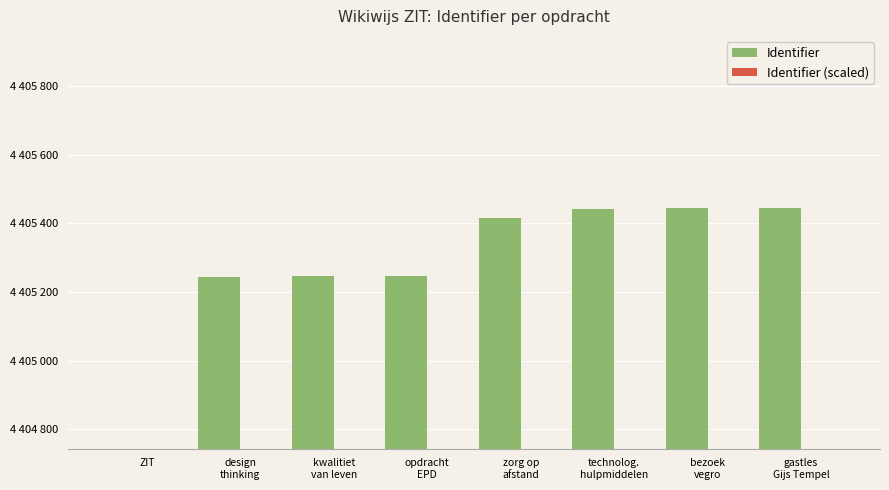

What is the sum of all Identifier (scaled) values?

29295607